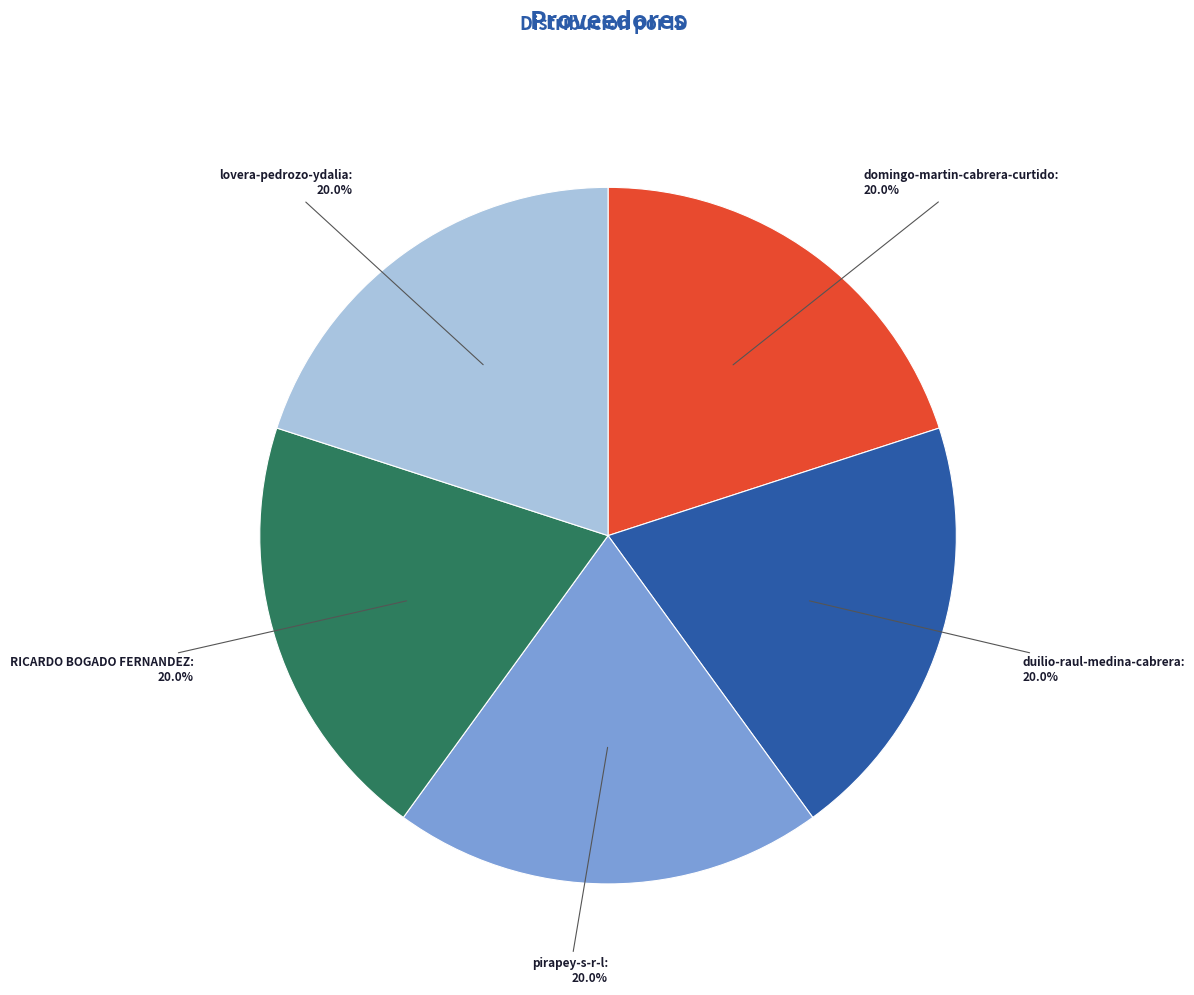

What percentage is the RICARDO BOGADO FERNANDEZ slice, to the nearest percent?

20%